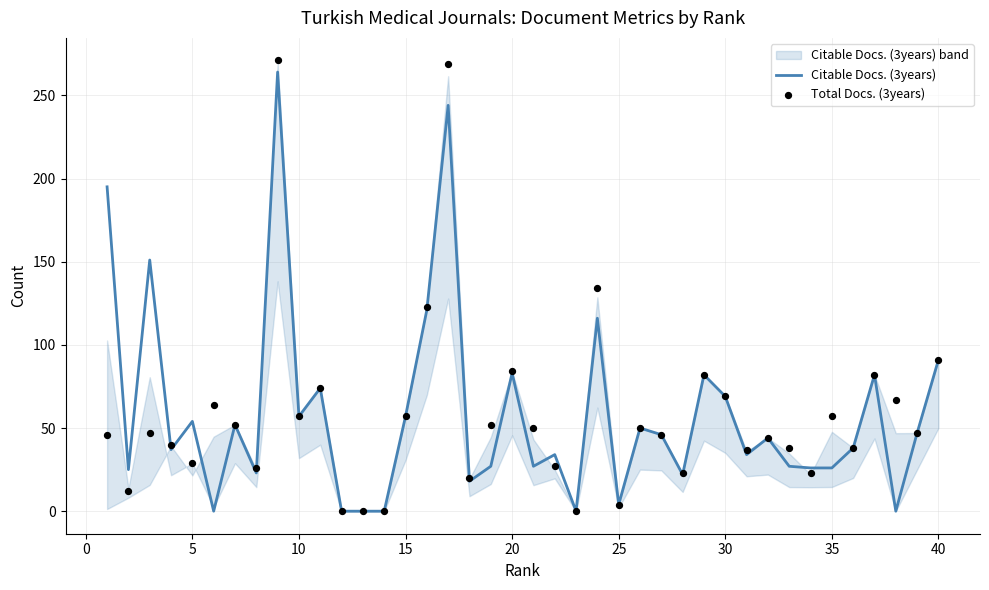

Which series reaches the minimum Y coordinate?

Citable Docs. (3years)